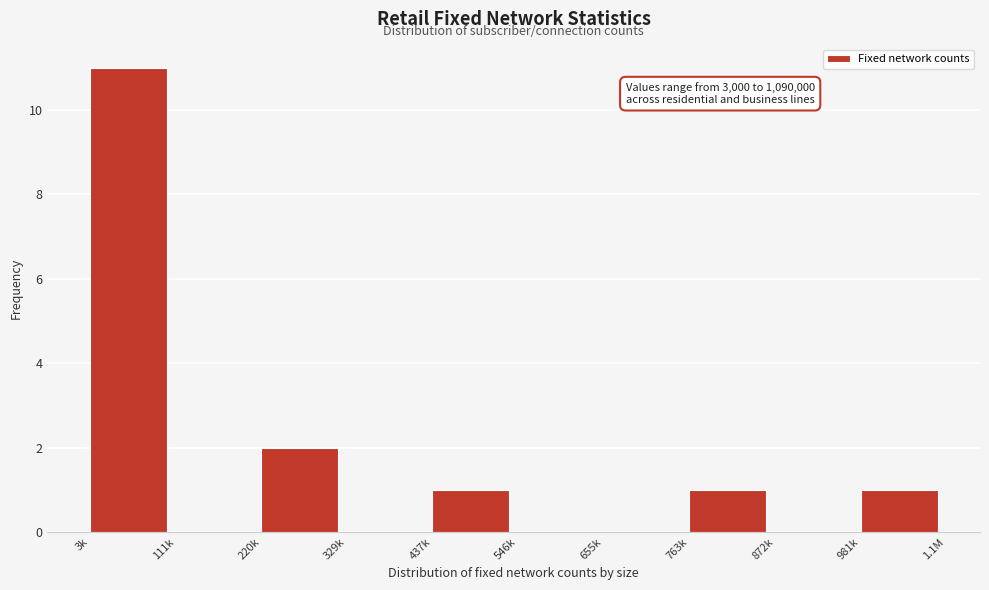

Reading left to right, transcribe all the data shown in this chart.

3k=11	111k=0	220k=2	329k=0	437k=1	546k=0	655k=0	763k=1	872k=0	981k=1